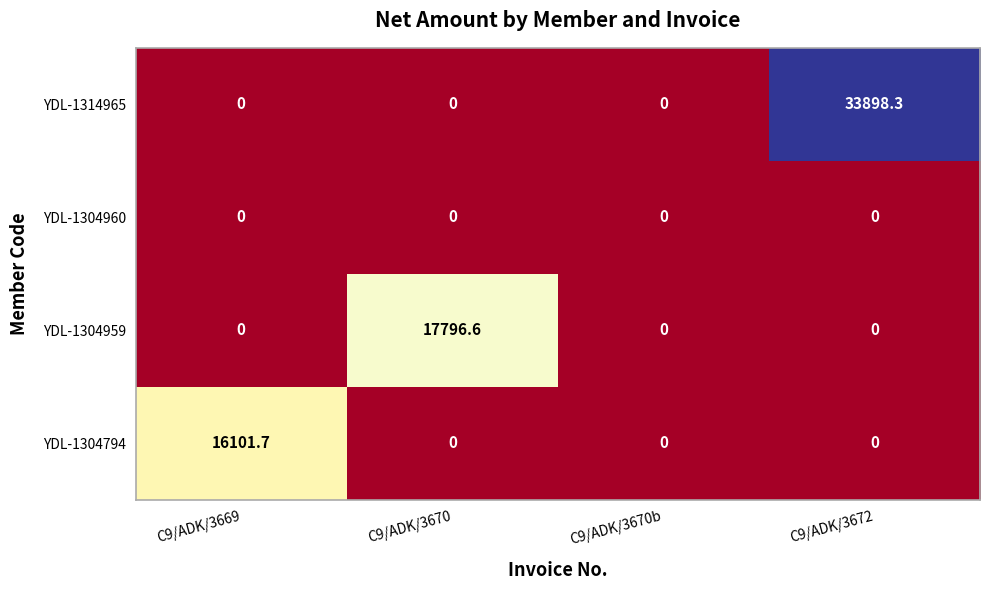

The YDL-1314965 series shows 0.0 at C9/ADK/3670b. True or false?

True